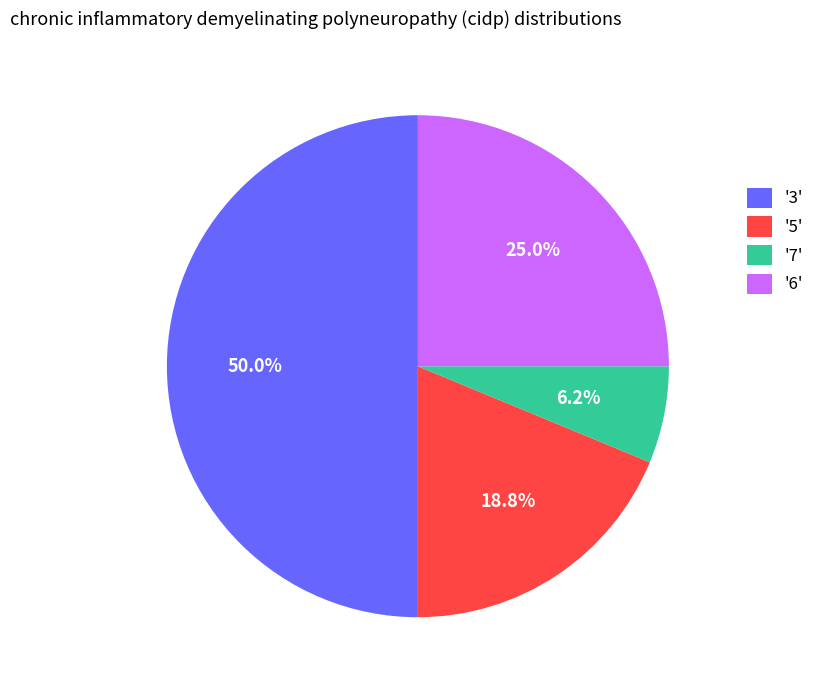

What is the largest slice in the pie chart?

'3'